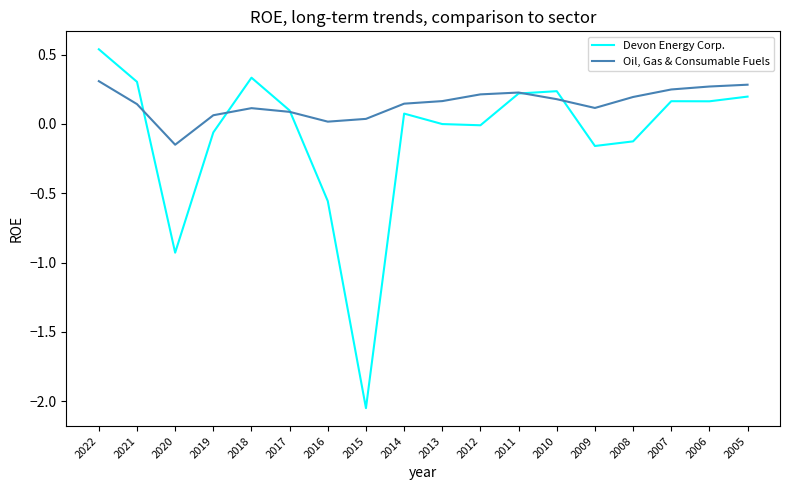

The Devon Energy Corp. series shows -0.0 at 2012. True or false?

True